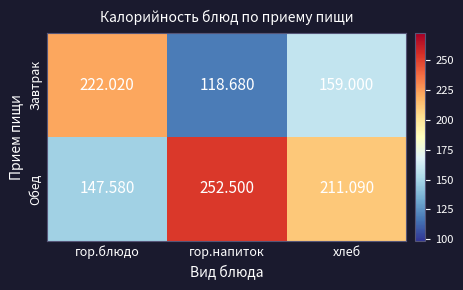

At which category is the sum across all series the highest?

гор.напиток